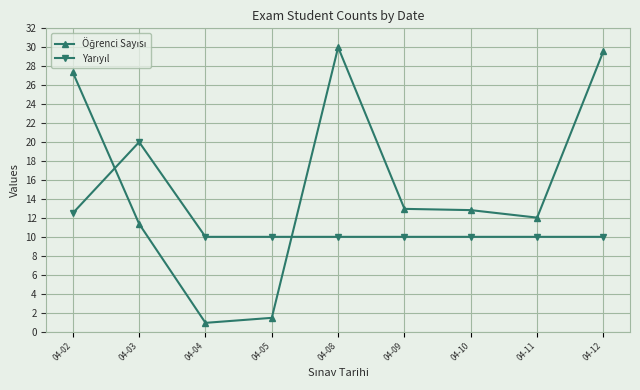

What is the spread (max minus min) of values at 04-11?

2.0